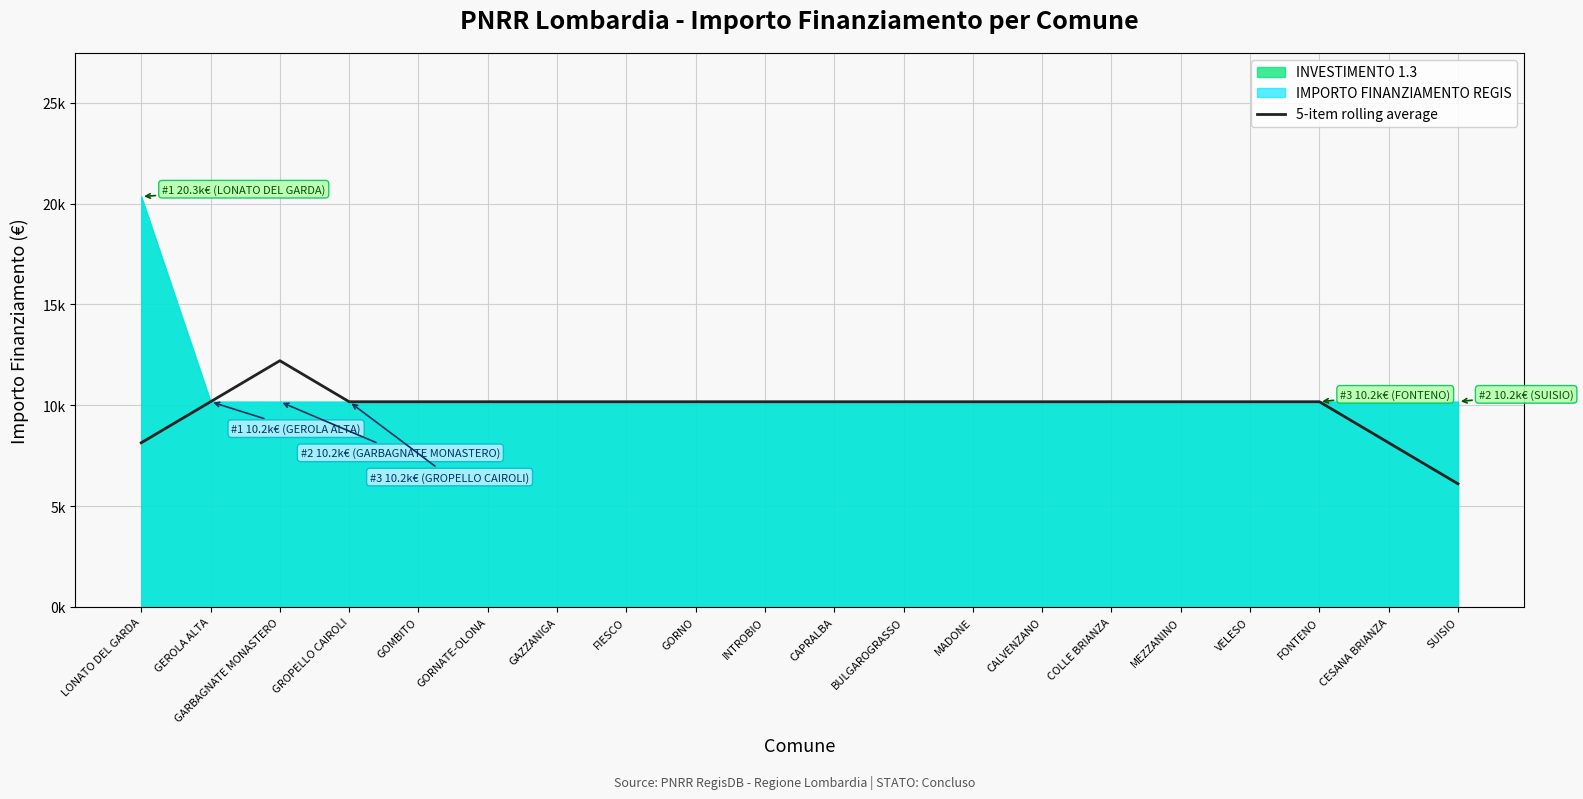

The chart shows a value of 15475.1 at VELESO. True or false?

False